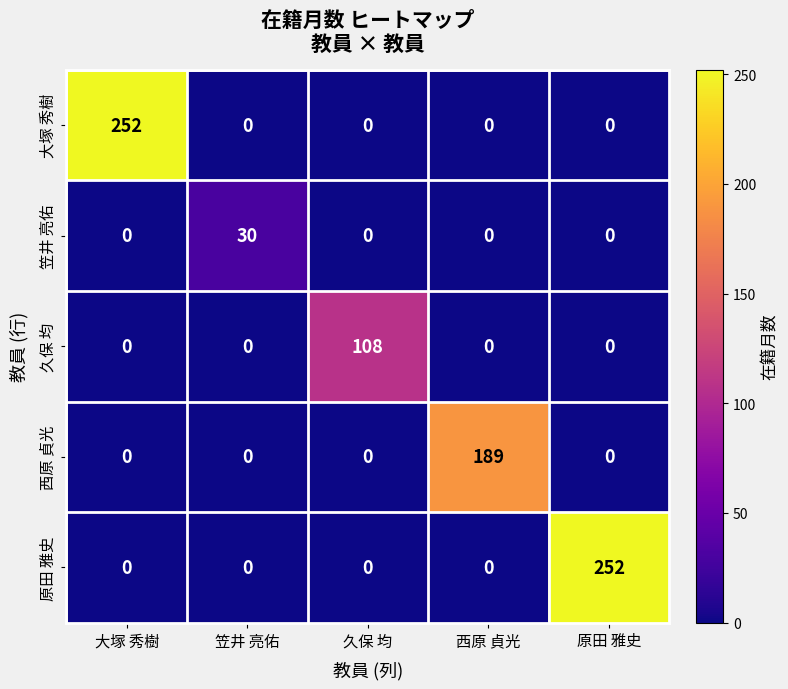

What is the difference between the highest and lowest values at 笠井 亮佑?

30